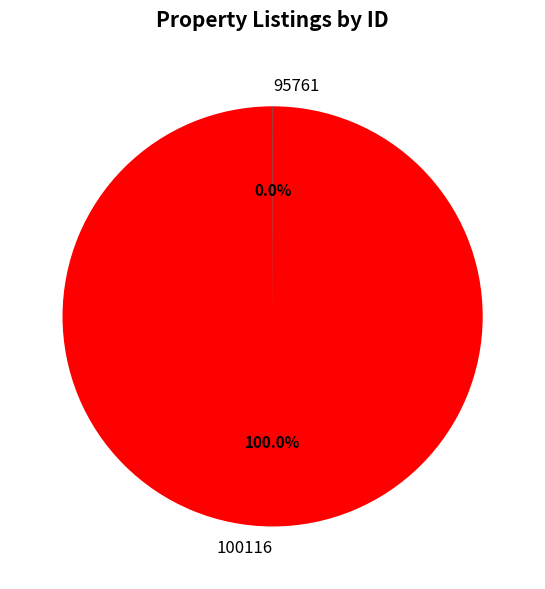

True or false: 100116 accounts for 86% of the total.

False